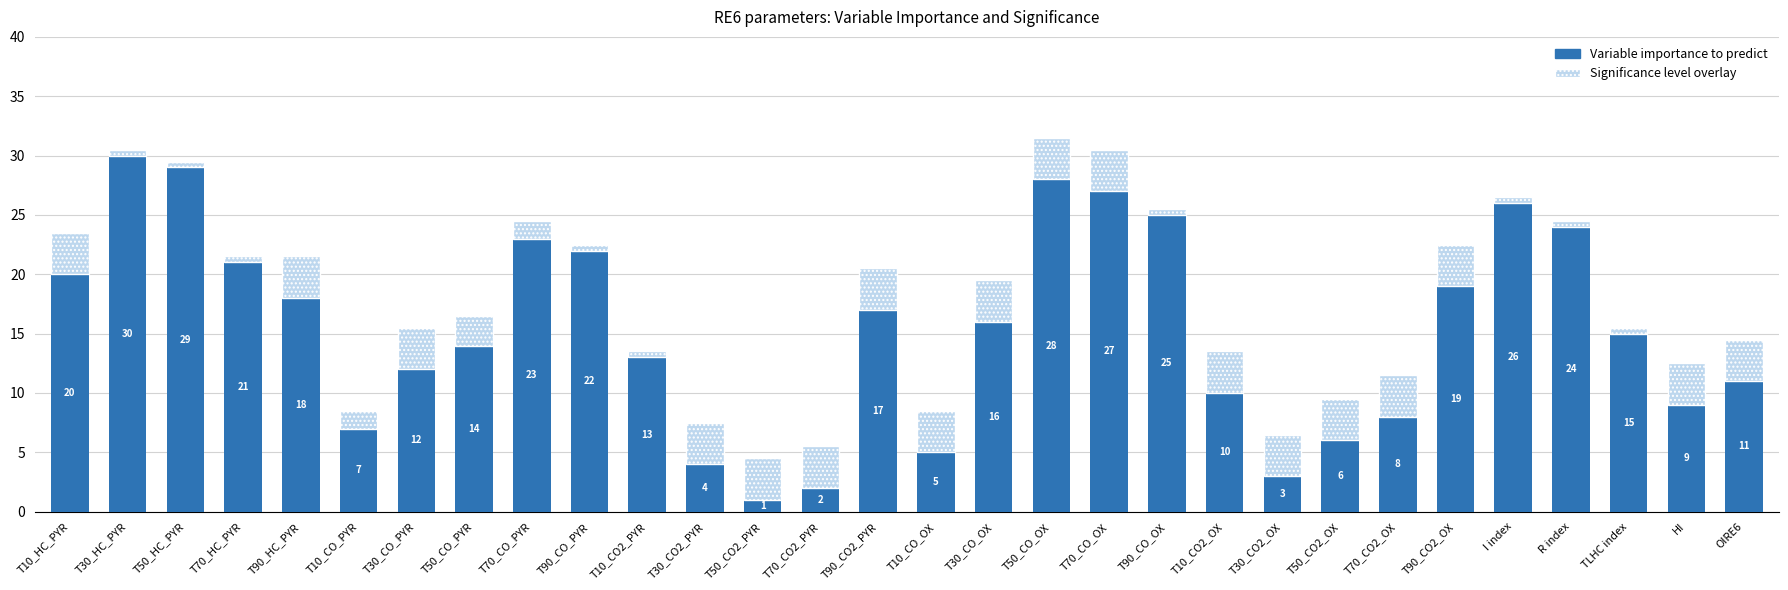

At which category is the sum across all series the highest?

T50_CO_OX